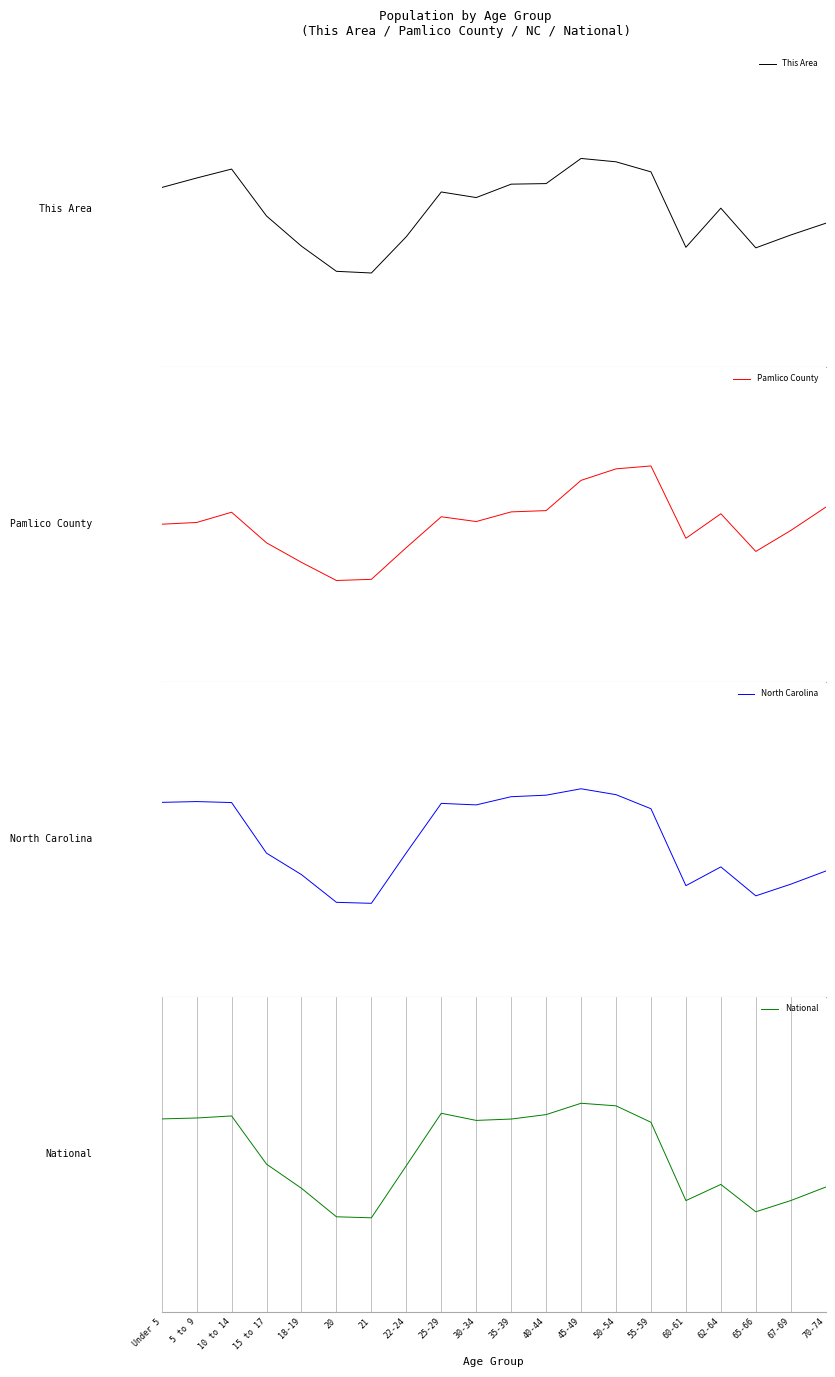

Which series ends up on top after the final intersection of National and This Area?

This Area